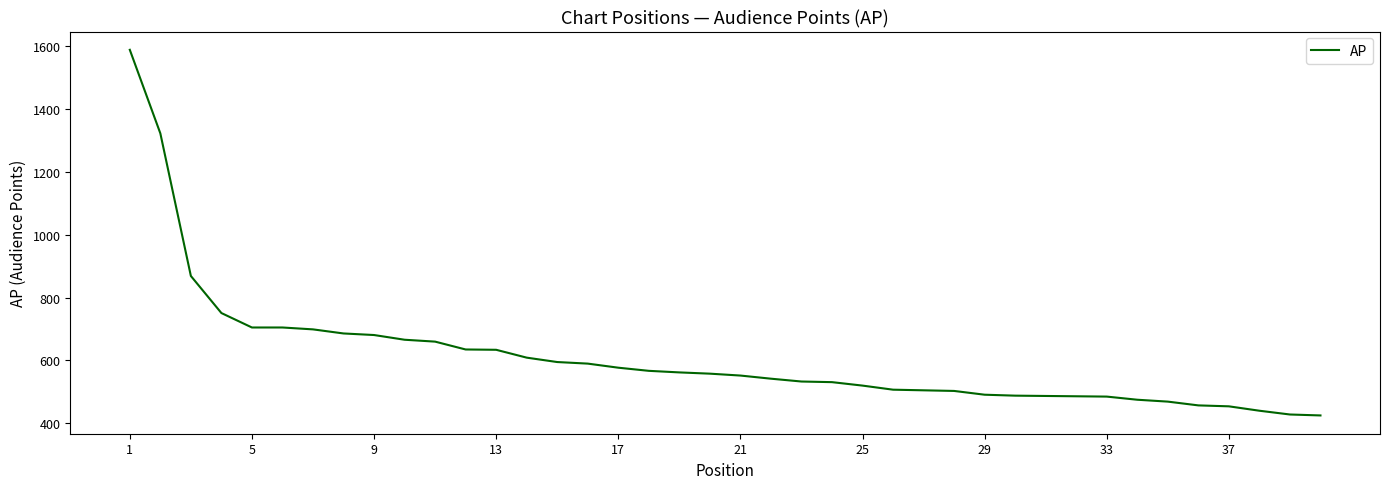

What is the maximum value shown in the chart?

1589